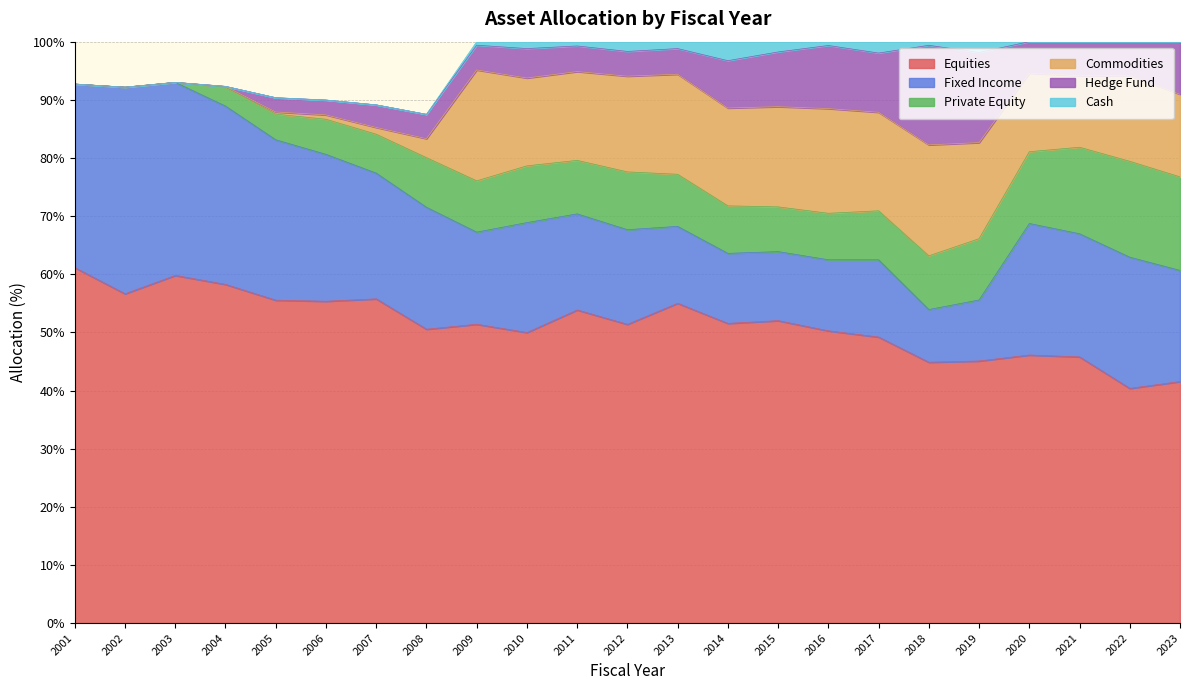

How many values in Hedge Fund are above zero?

19